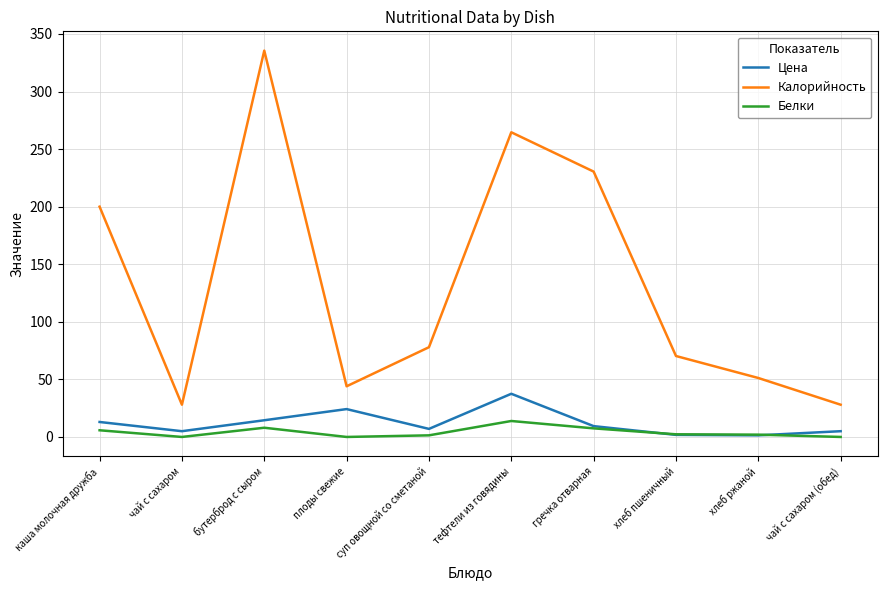

The Белки series shows 13.9 at тефтели из говядины. True or false?

True